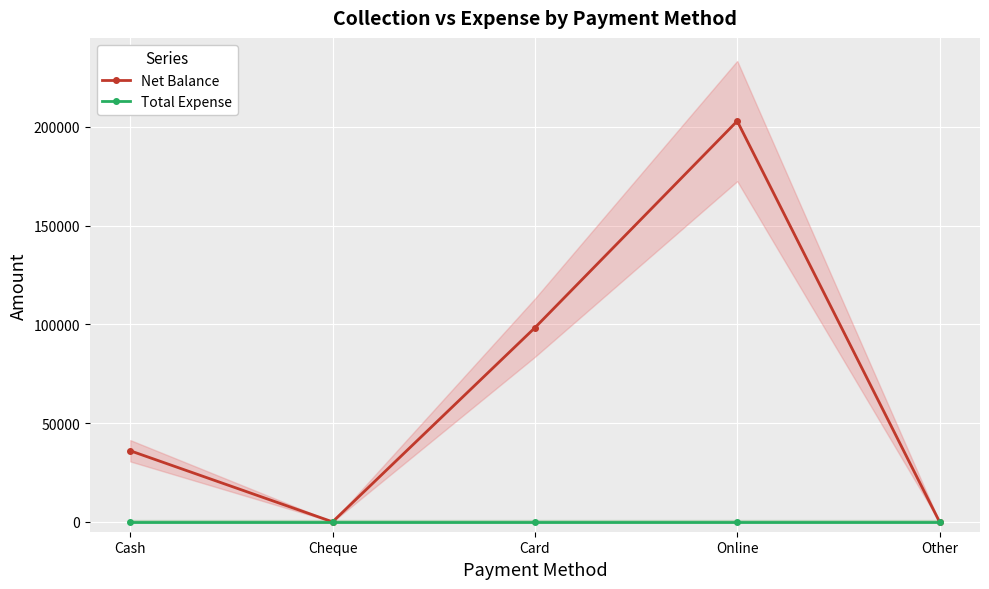

What is the difference between the Net Balance values at Cash and Online?

167000